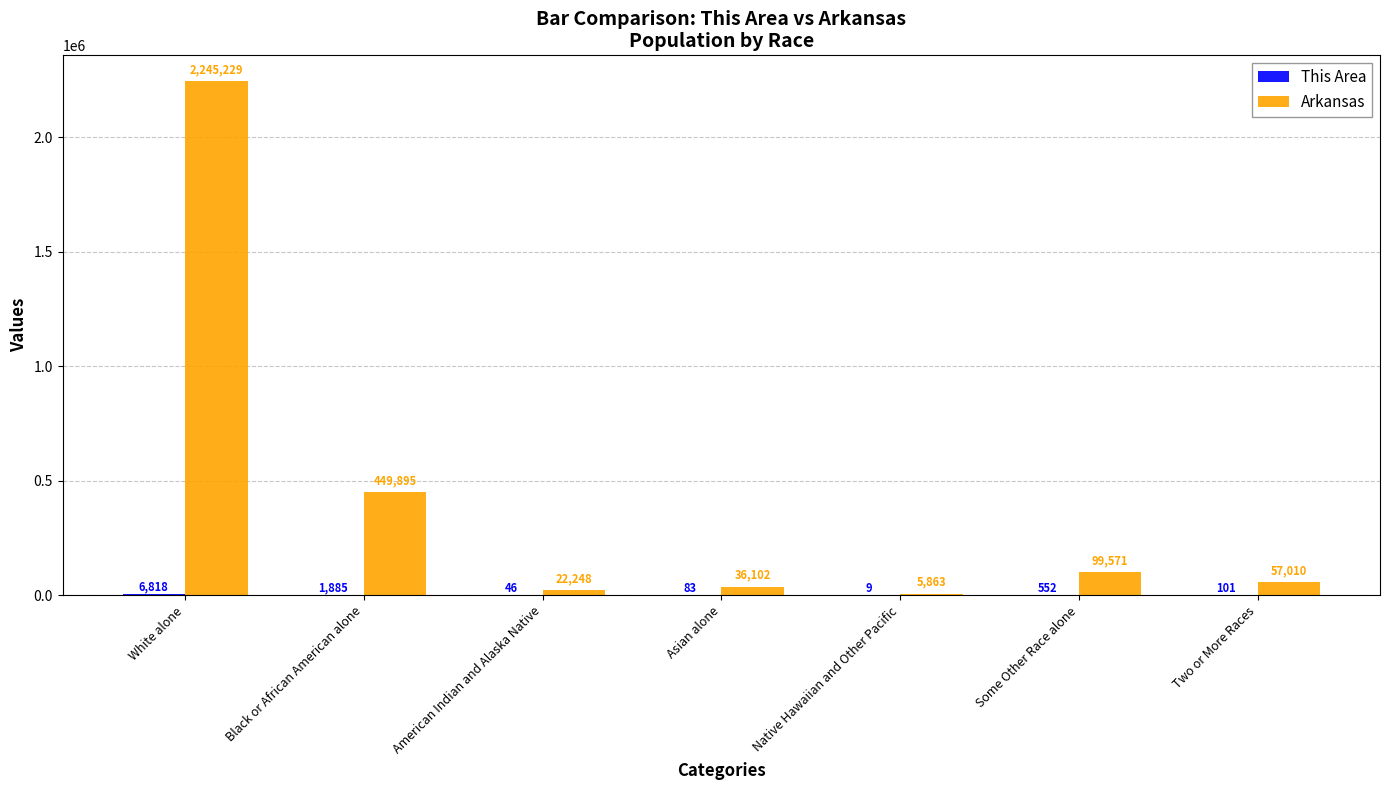

How many data points does each series have?

7